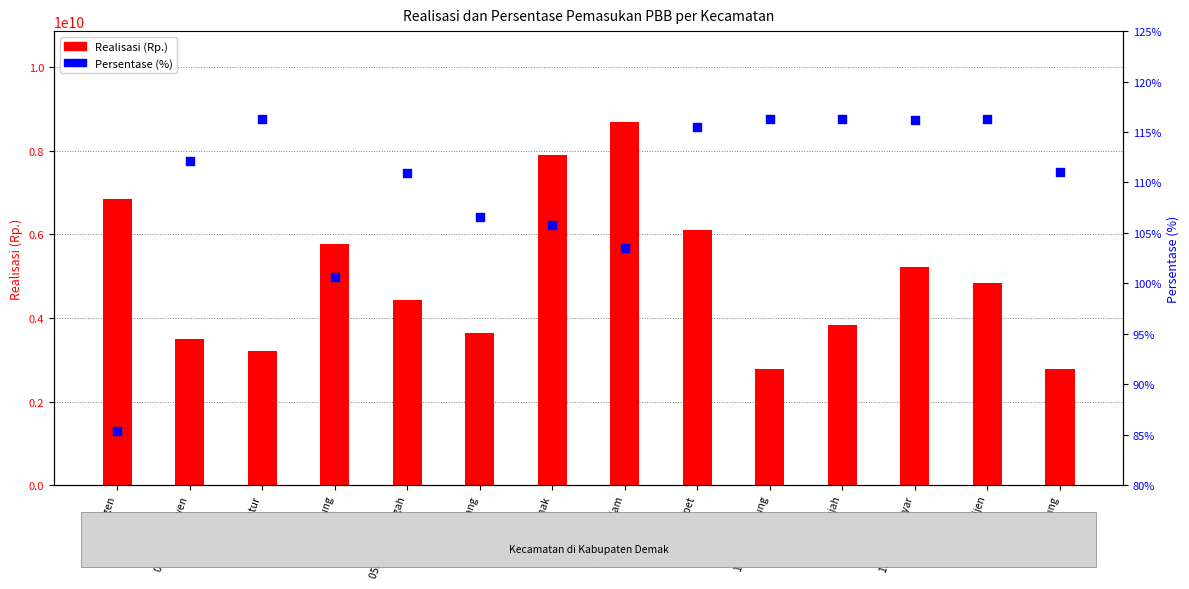

What is the total value across all series at 10. Kebonagung?

2768900891.2